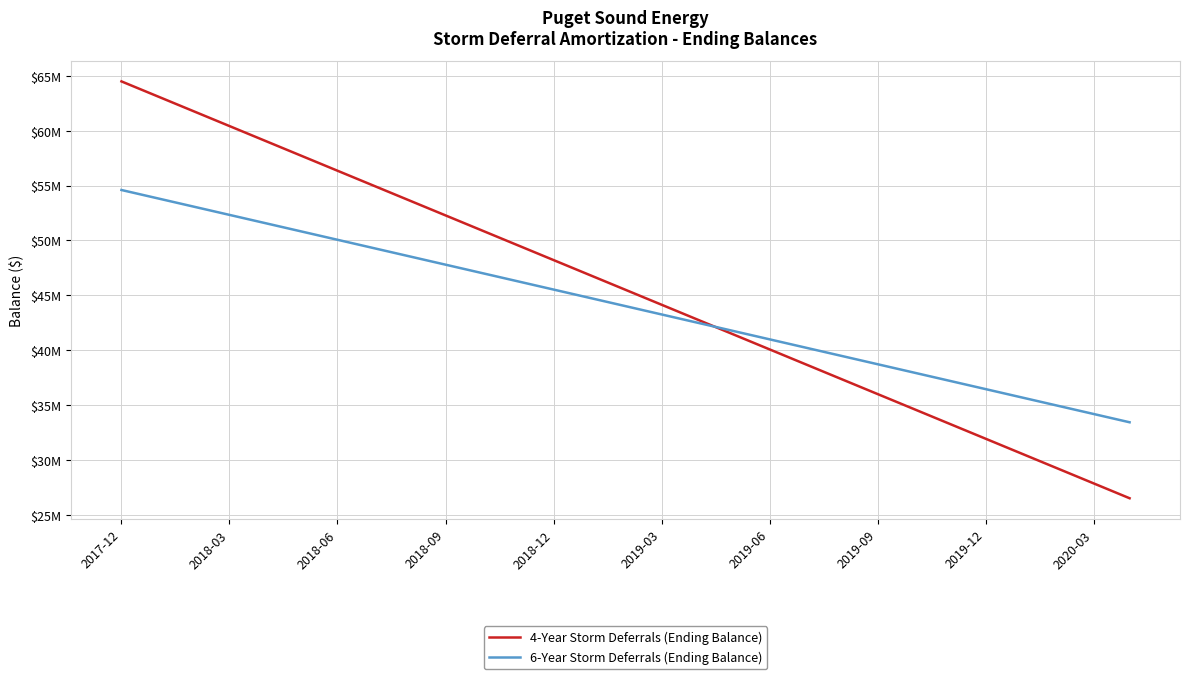

Which series has the largest total across all categories?

4-Year Storm Deferrals (Ending Balance)